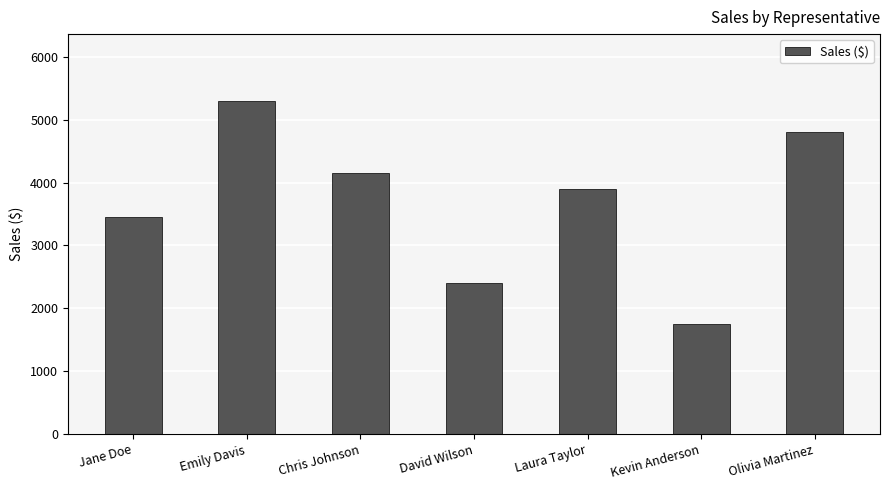

What is the difference between the maximum and minimum values?

3550